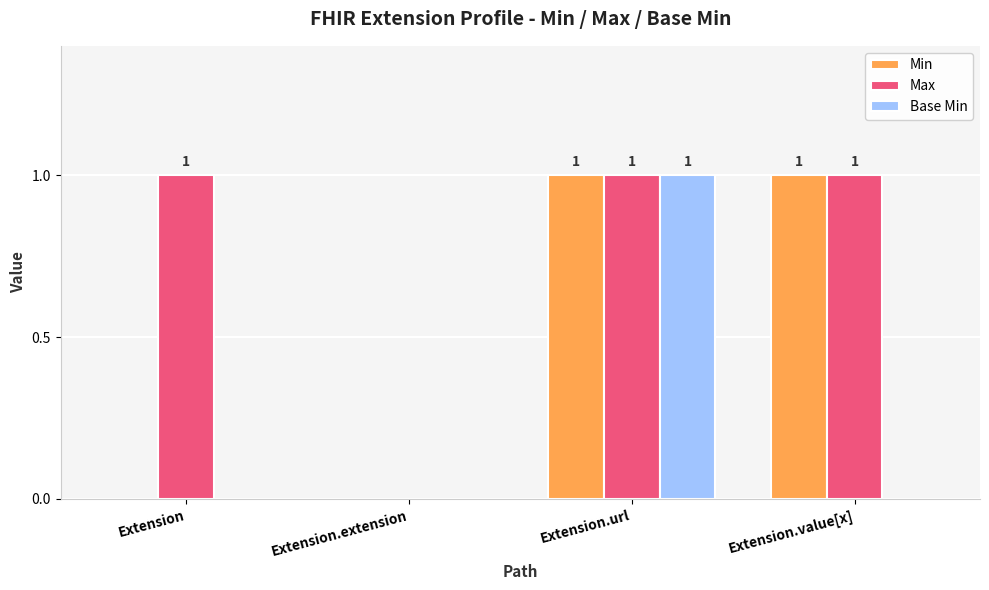

The Max series shows 1 at Extension. True or false?

True